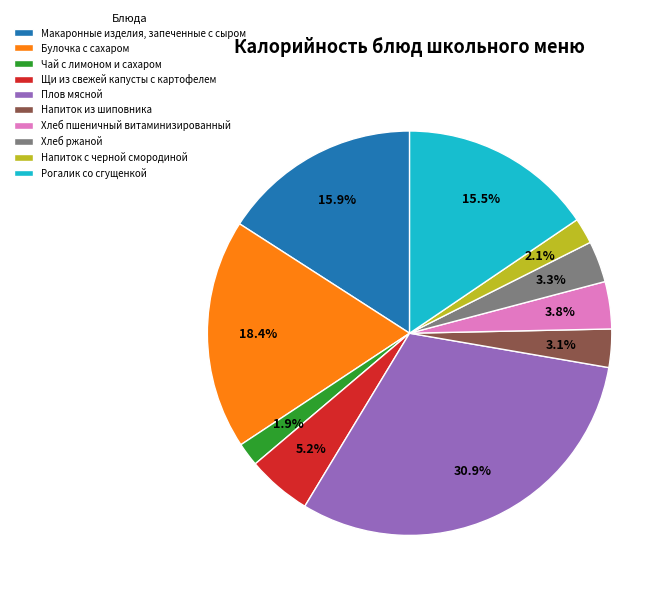

Approximately how many times larger is the value at Чай с лимоном и сахаром compared to Напиток с черной смородиной?

0.9